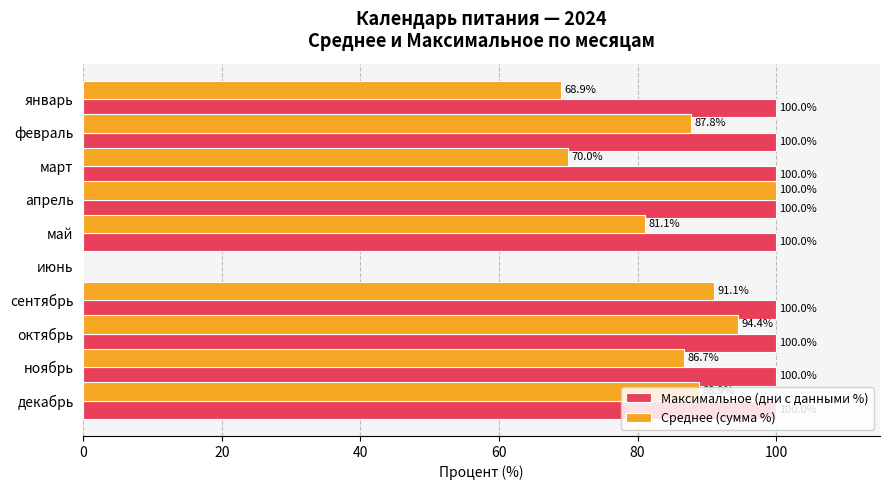

True or false: Среднее (сумма %) has a value of 32.7 at апрель.

False